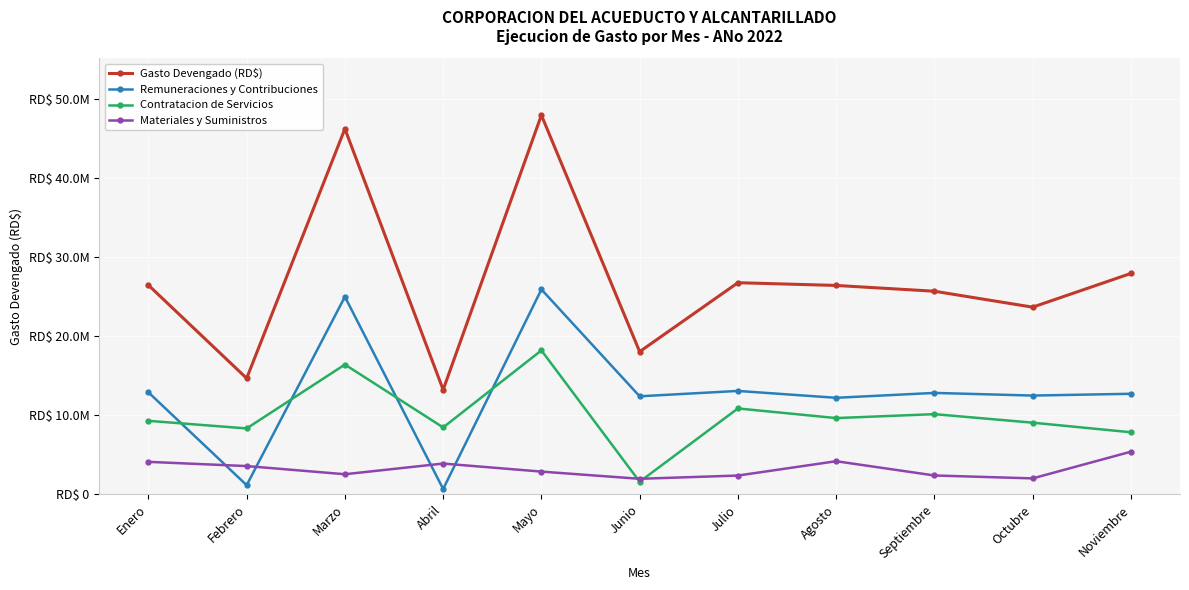

Does the chart have visible grid lines?

Yes